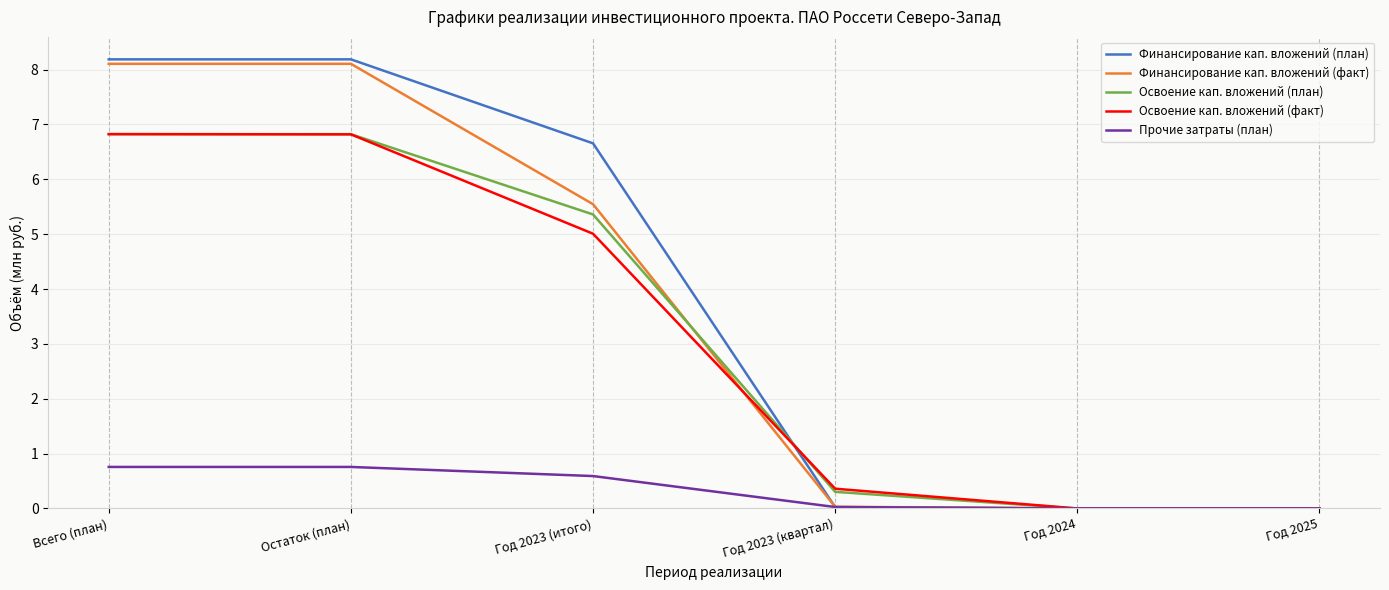

Where does the Финансирование кап. вложений (план) series first go above 6?

Всего (план)